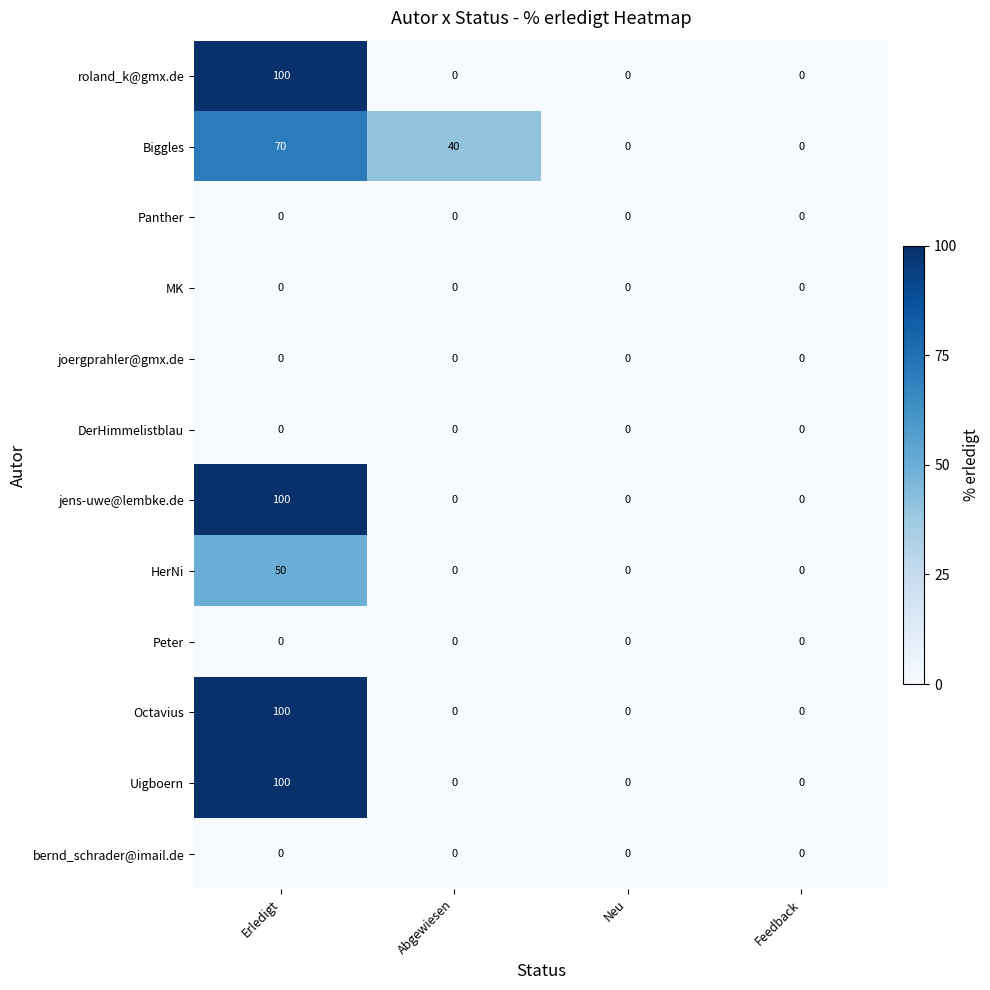

What is the maximum value shown in the chart?

100.0